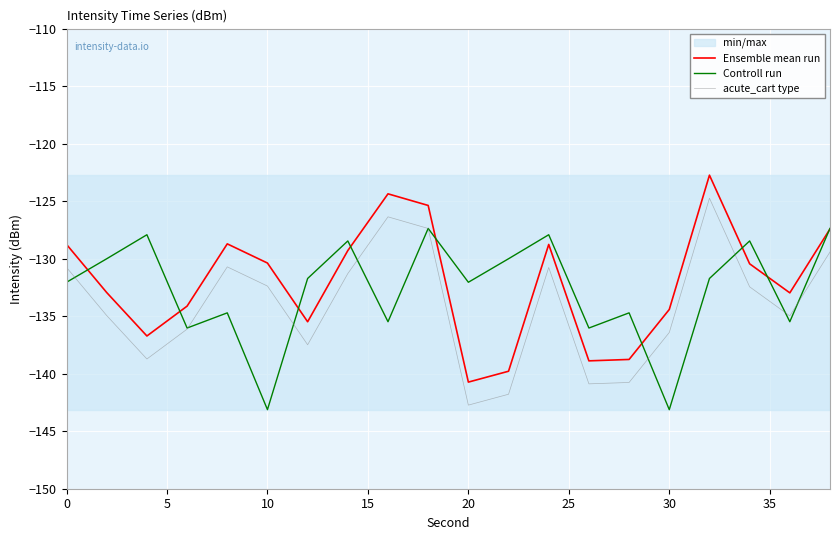

How many interior local valleys does the Ensemble mean run series have?

5